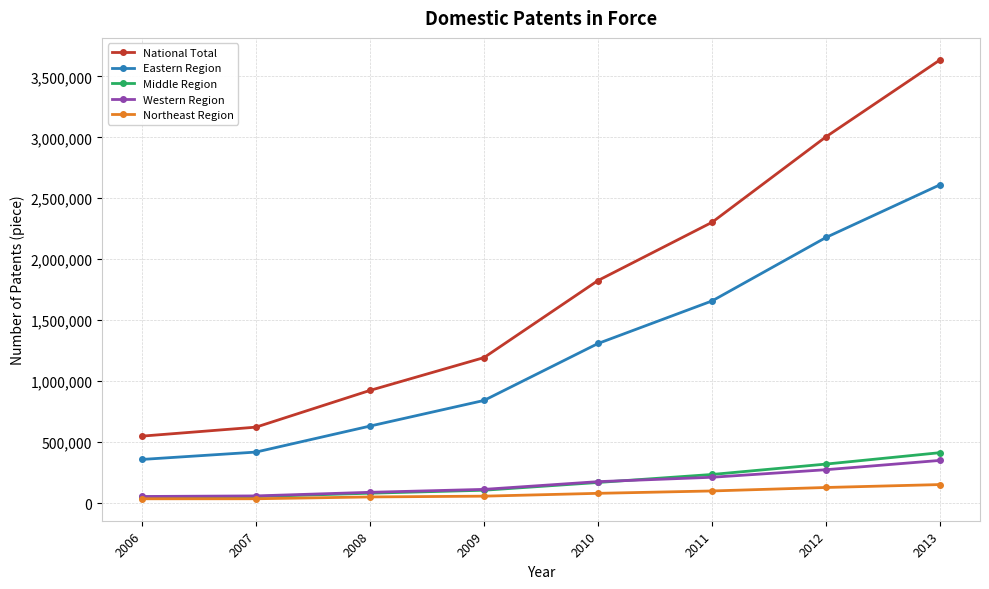

True or false: Northeast Region has a value of 49860 at 2008.

True